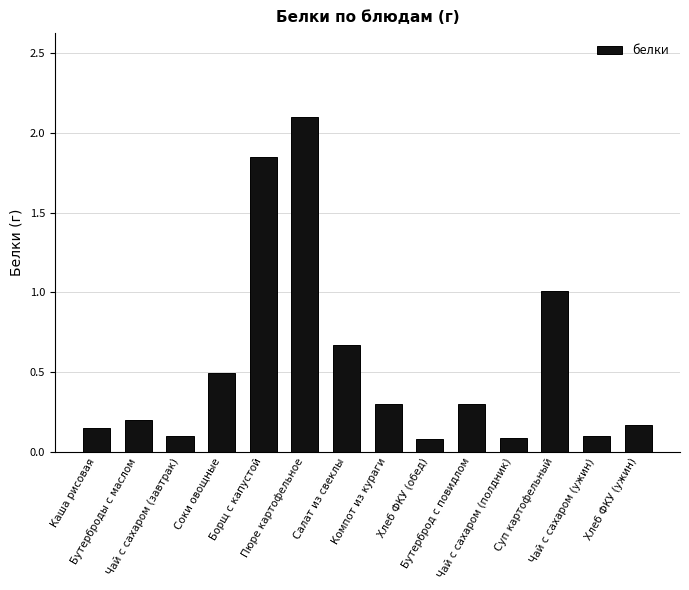

What is the difference between the second highest and minimum values?

1.8